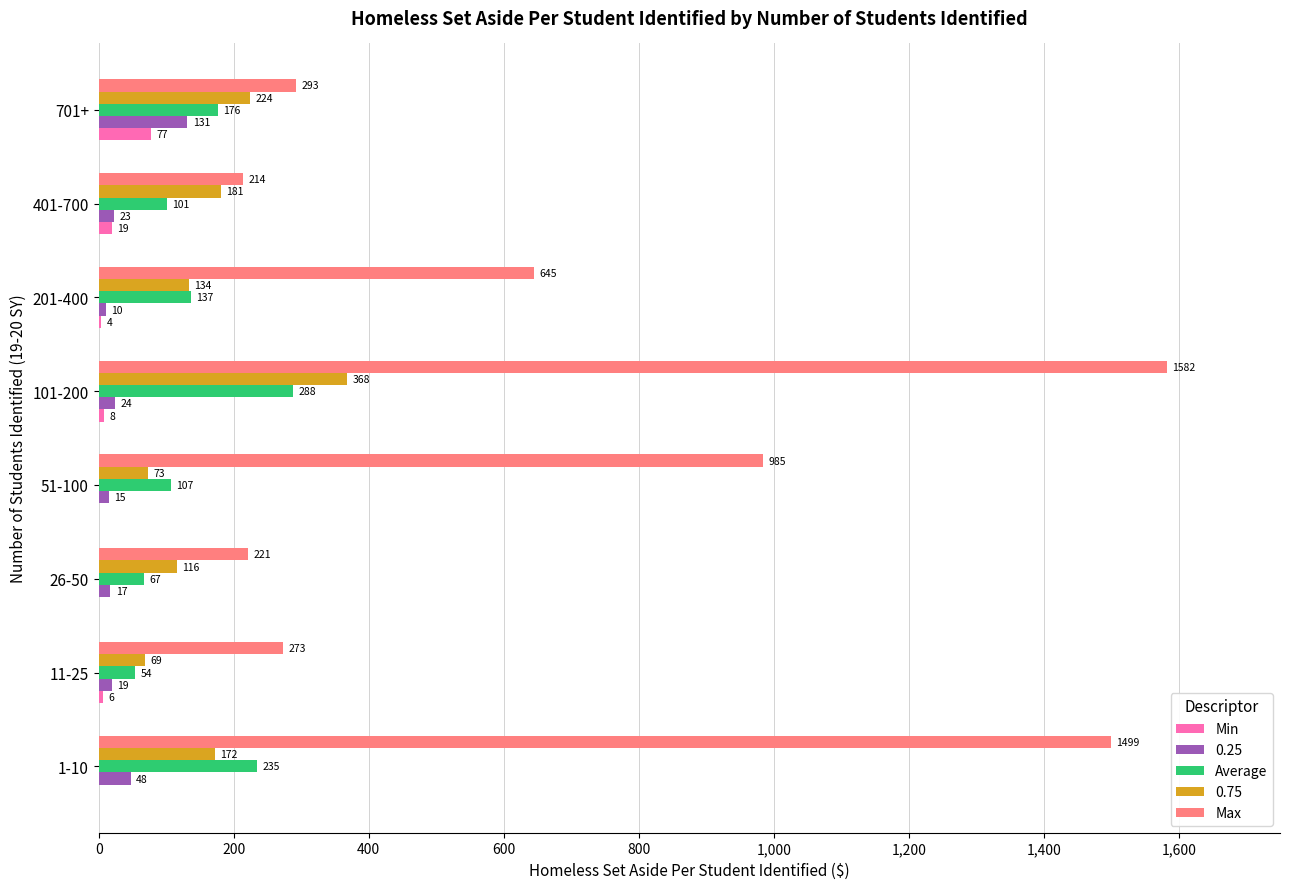

How many data points does each series have?

8